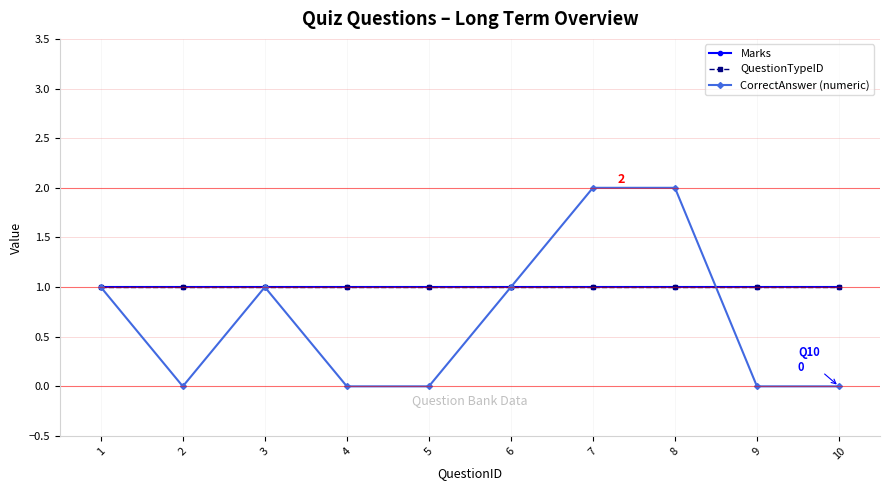

What is the difference between the CorrectAnswer (numeric) values at 4 and 6?

1